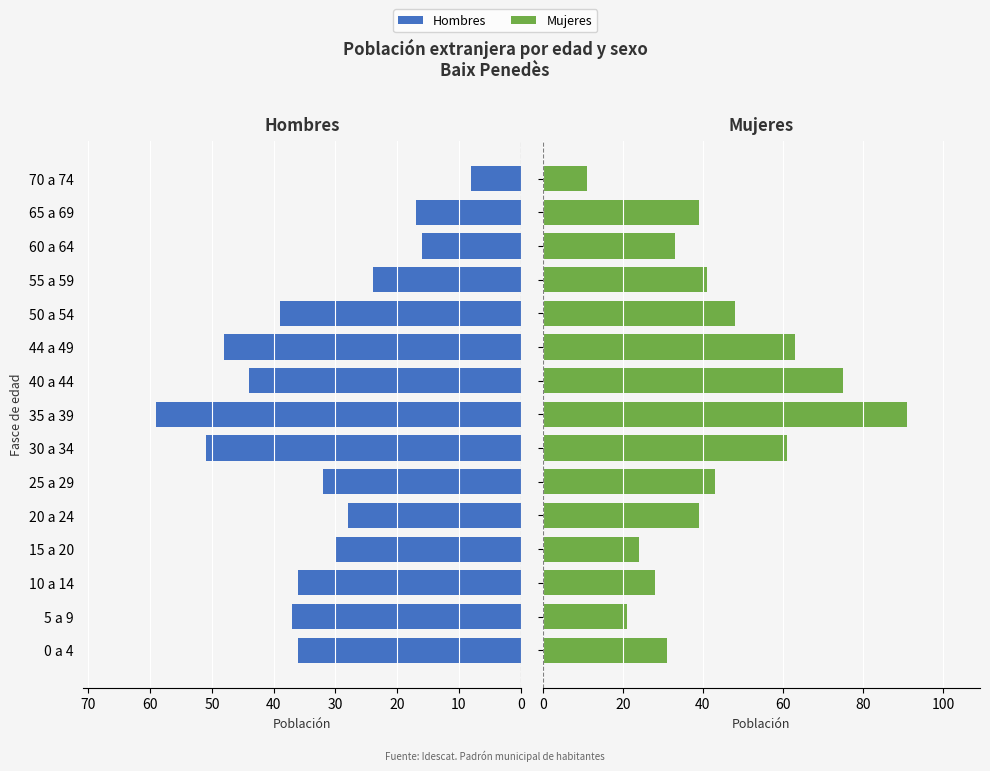

What is the average value of the Mujeres series?

43